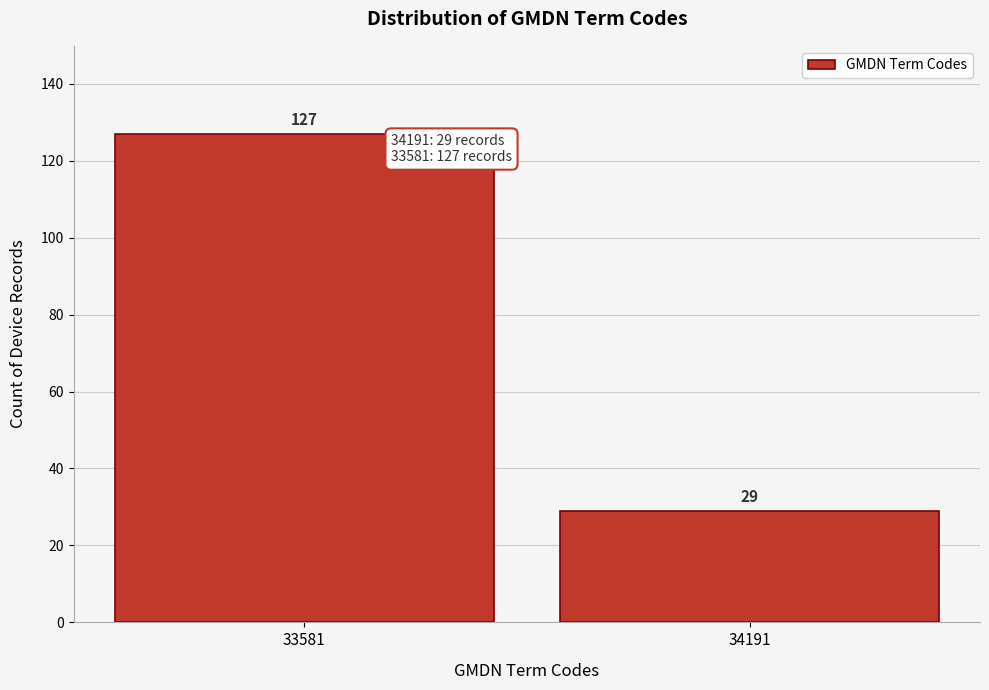

Reading left to right, extract all data points from this chart.

33581=127	34191=29